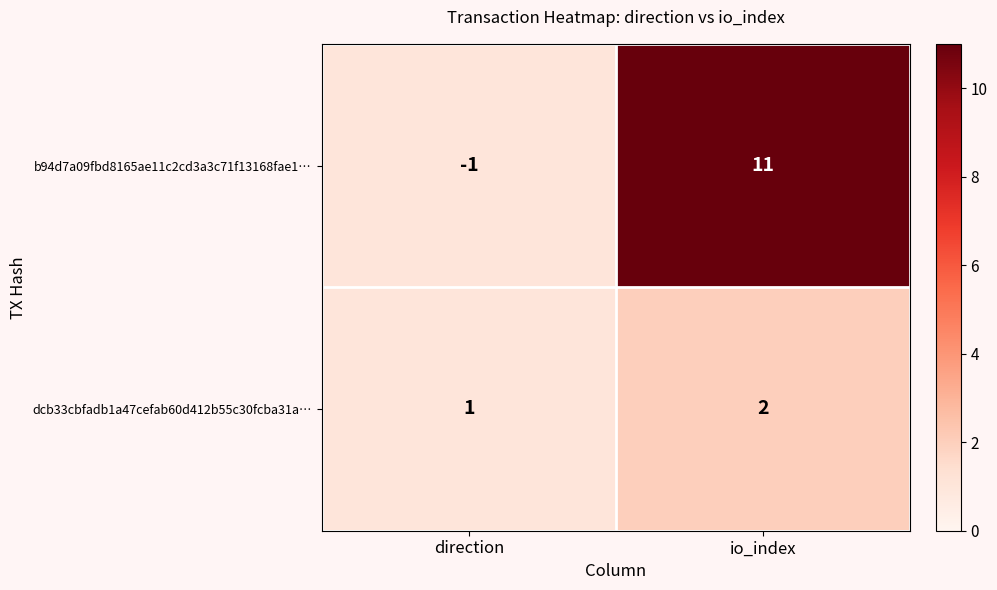

Is it true that dcb33cbfadb1a47cefab60d412b55c30fcba31a… equals 2 at io_index?

True